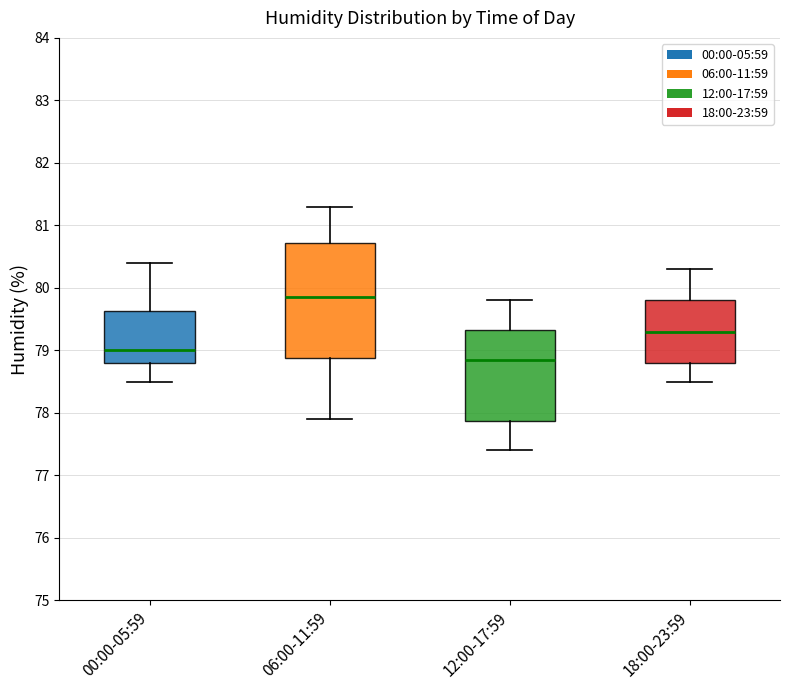

Reading left to right, transcribe this box plot: for each box, give where its median line is, the range the box spans, and where its two whiskers end, as read against the y-axis. The values are not printed on the chart, so give them approximately, as read against the axis.

00:00-05:59: median 79.0, box 78.8 to 79.6, whiskers 78.5 to 80.4
06:00-11:59: median 79.9, box 78.9 to 80.7, whiskers 77.9 to 81.3
12:00-17:59: median 78.9, box 77.9 to 79.3, whiskers 77.4 to 79.8
18:00-23:59: median 79.3, box 78.8 to 79.8, whiskers 78.5 to 80.3